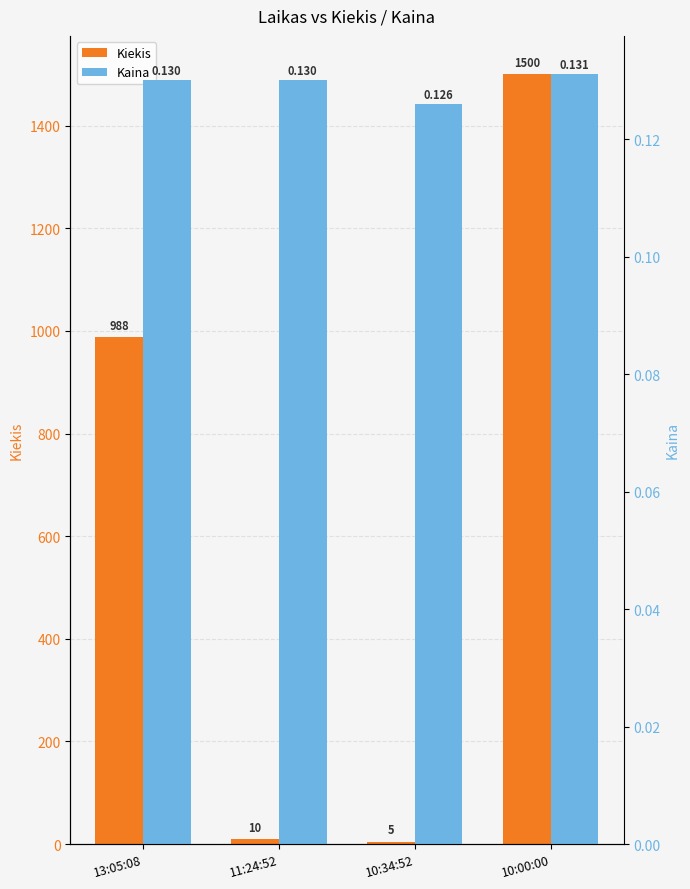

Which series has the largest total across all categories?

Kiekis